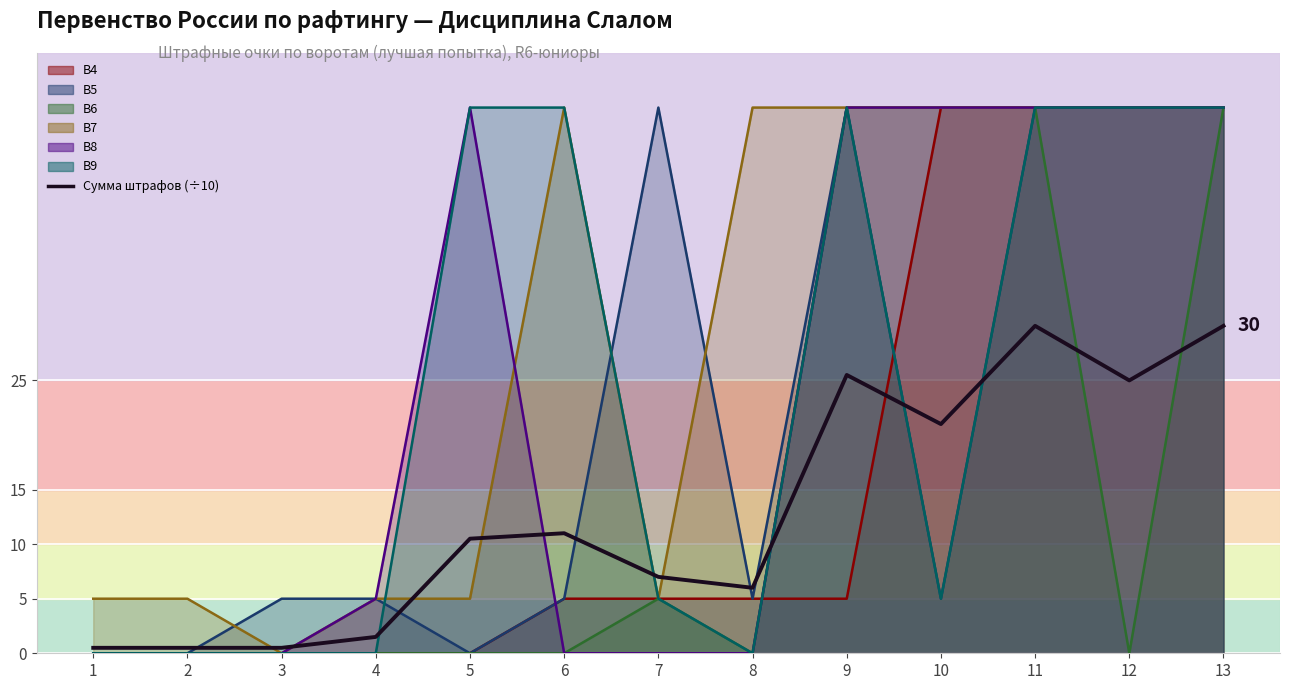

What is the ratio of the value at 6 to the value at 12?

0.4